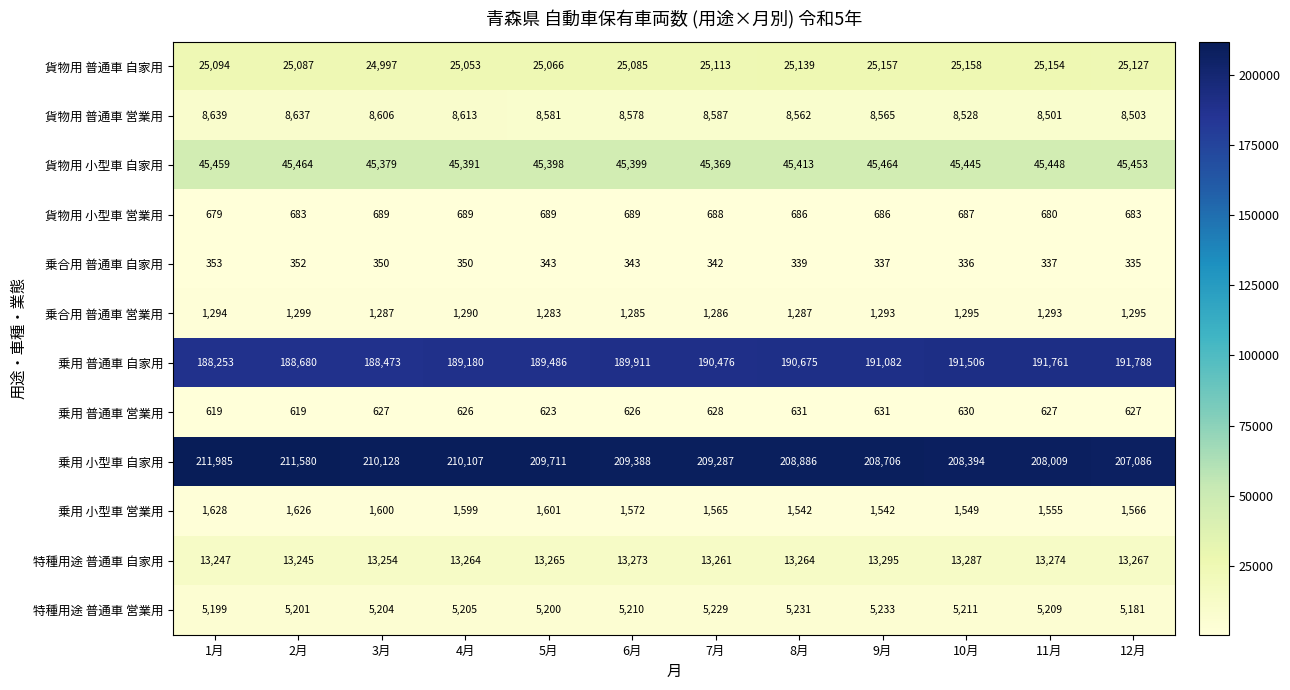

Which series has the largest total across all categories?

乗用 小型車 自家用